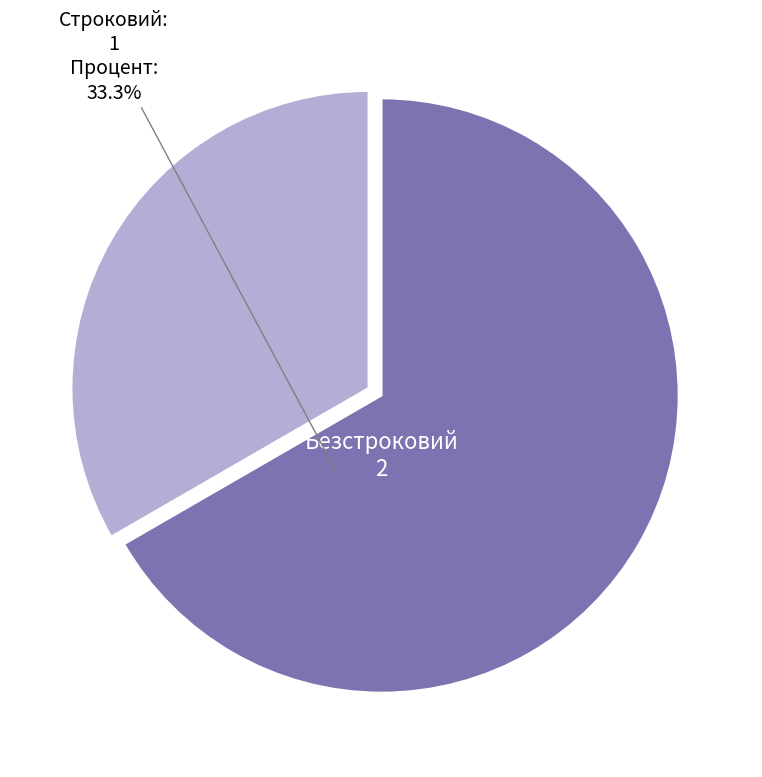

How many slices are in this pie chart?

2